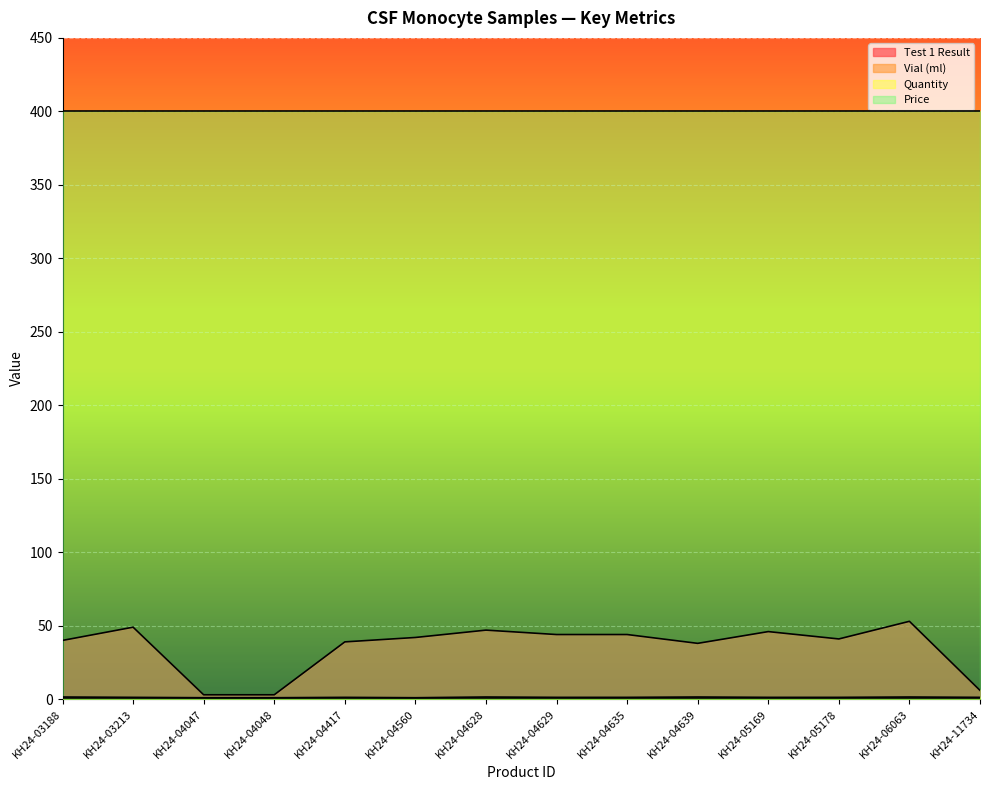

What is the difference between the second highest and second lowest values in the Test 1 Result series?

46.0